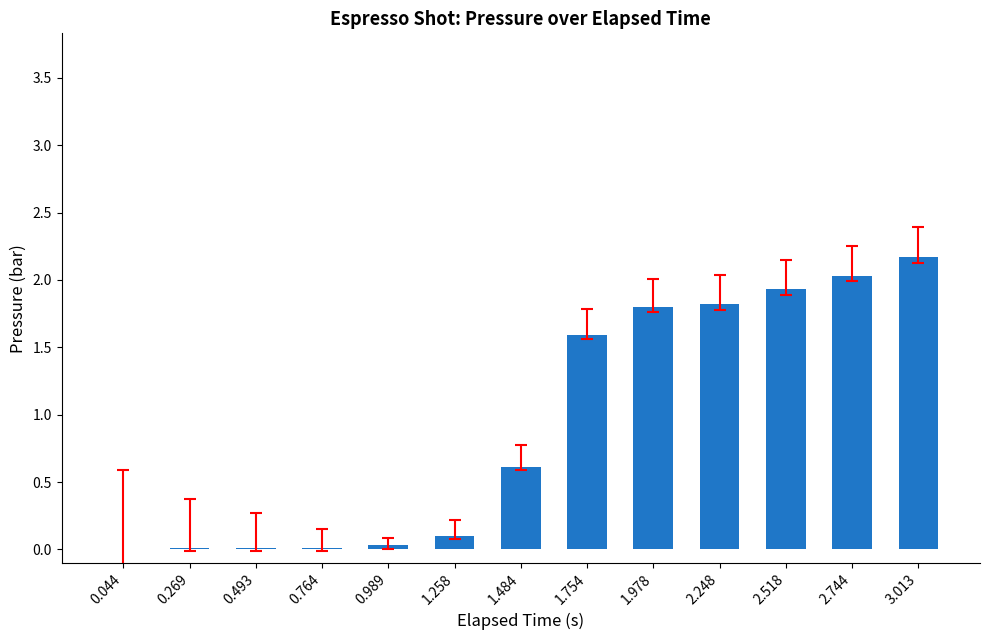

How many series are shown in this chart?

1